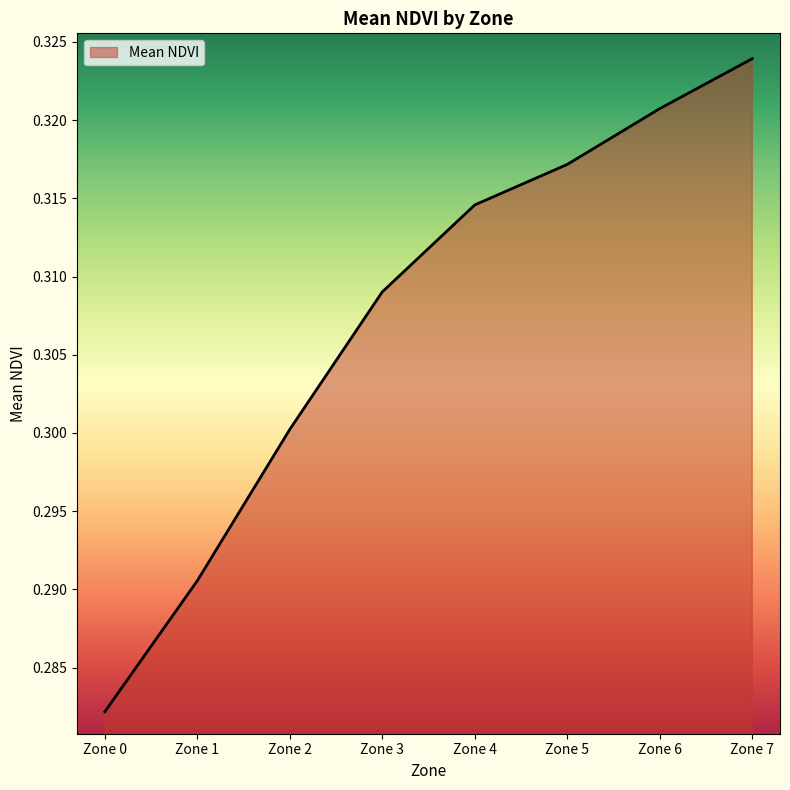

Where is the data nearest to the value 0?

Zone 0